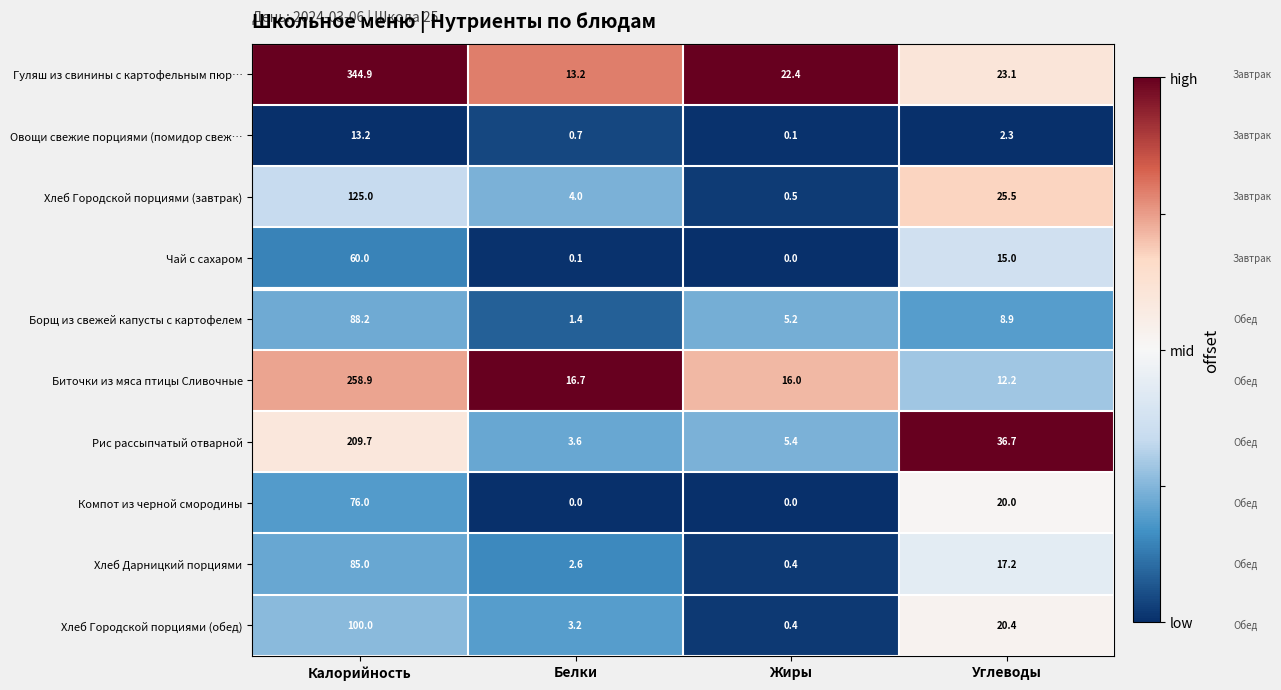

What is the difference between the second highest and minimum values in the Биточки из мяса птицы Сливочные series?

4.5